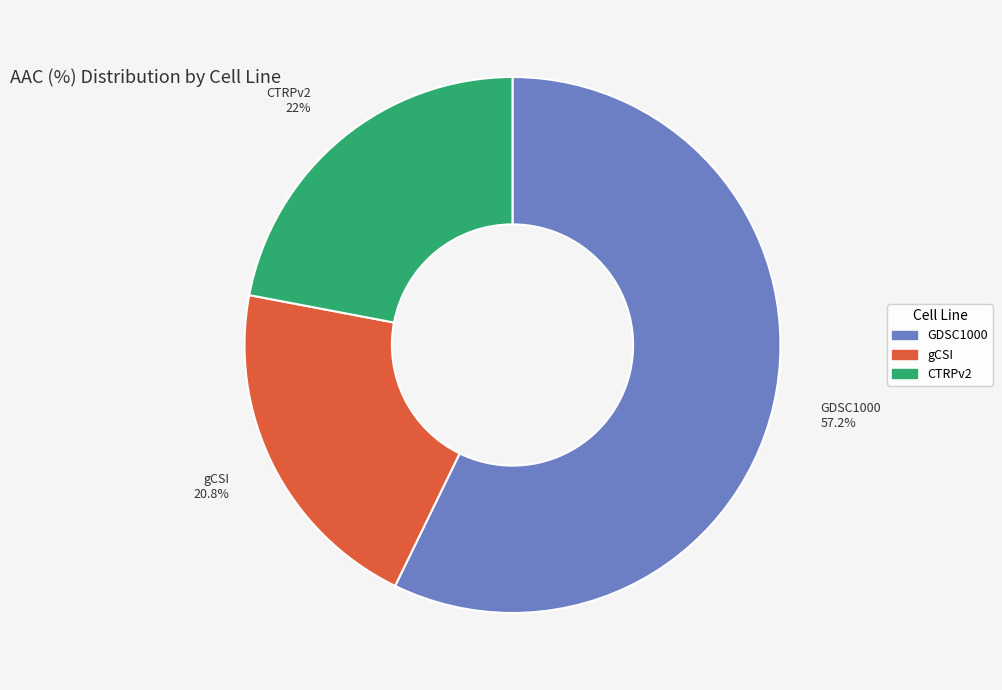

To the nearest percent, what percentage of the pie is gCSI?

21%